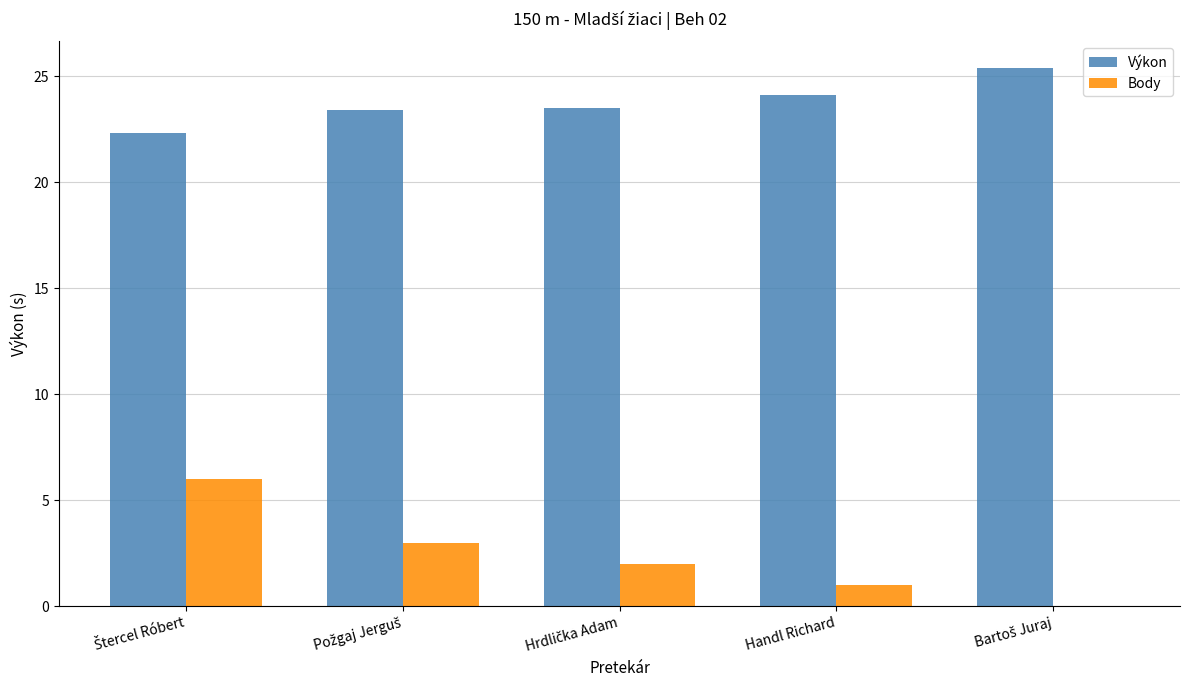

What is the maximum value shown in the chart?

25.4